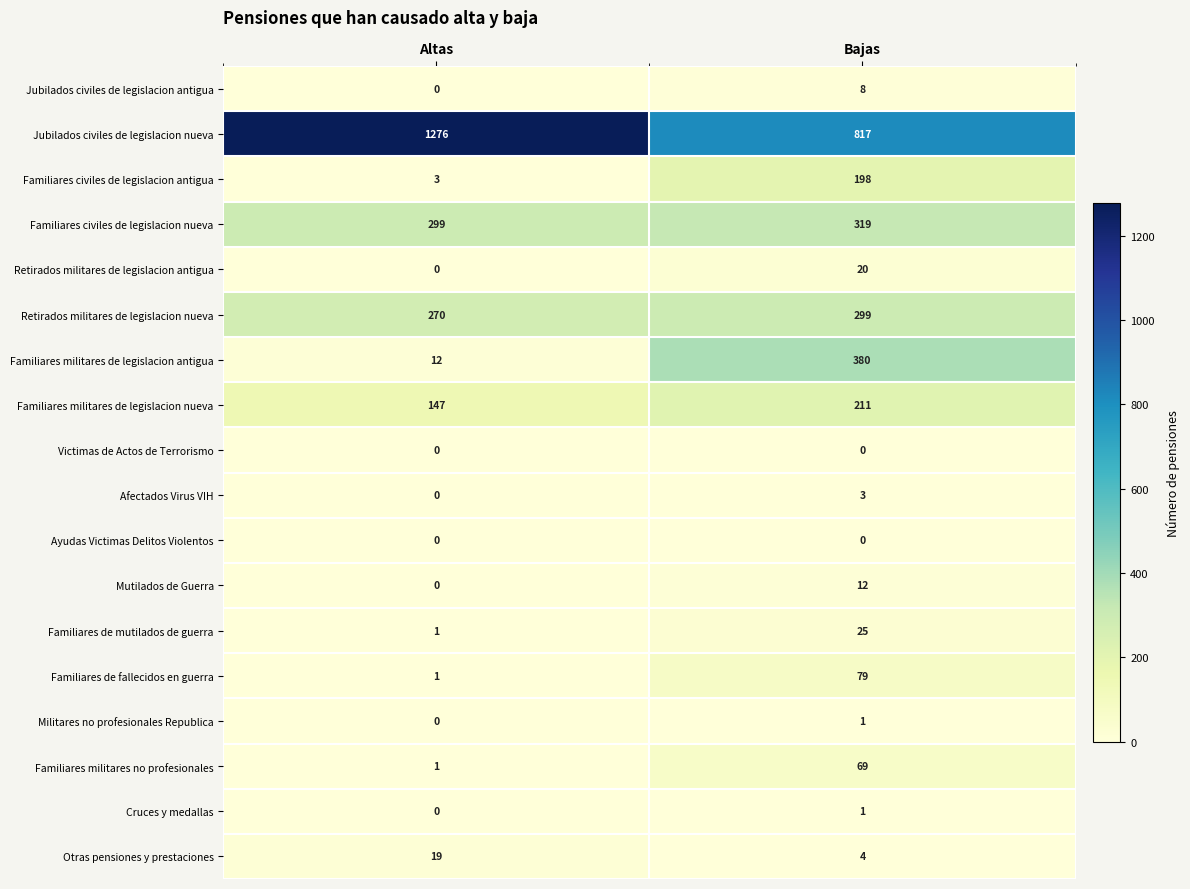

How many categories are shown in the chart?

2